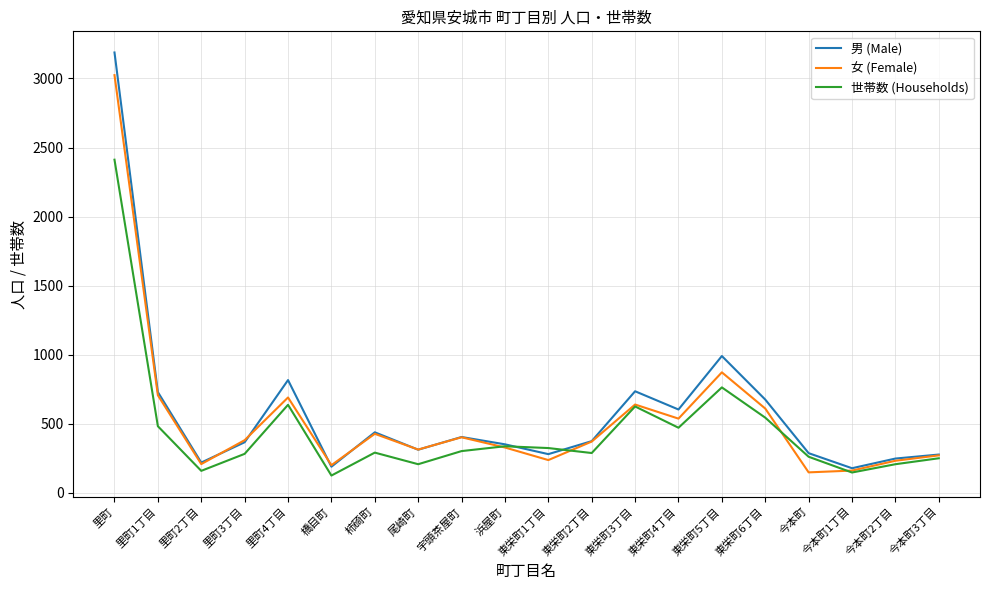

What is the spread (max minus min) of values at 里町4丁目?

179